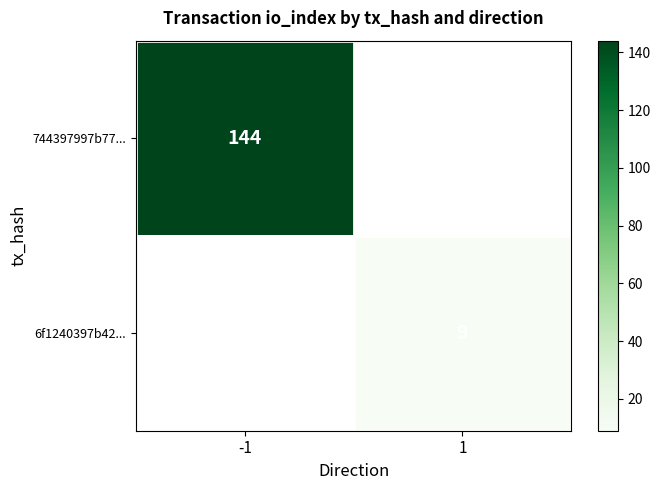

Is the value of 6f1240397b42... at 1 greater than the value of 744397997b77... at -1?

No